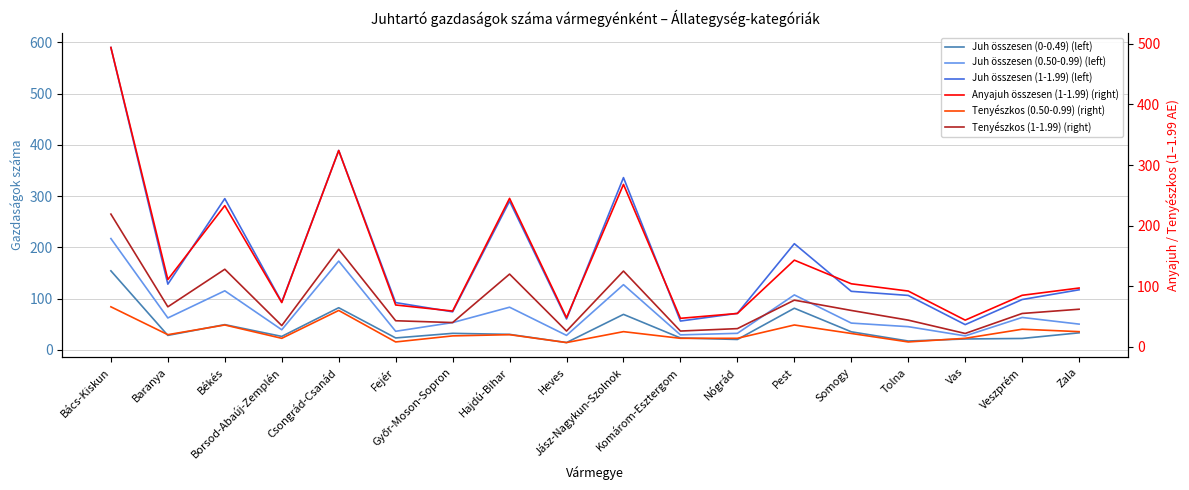

List the labels in order of Anyajuh összesen (1-1.99) (right) value, largest first.

Bács-Kiskun, Csongrád-Csanád, Jász-Nagykun-Szolnok, Hajdú-Bihar, Békés, Pest, Baranya, Somogy, Zala, Tolna, Veszprém, Borsod-Abaúj-Zemplén, Fejér, Győr-Moson-Sopron, Nógrád, Heves, Komárom-Esztergom, Vas